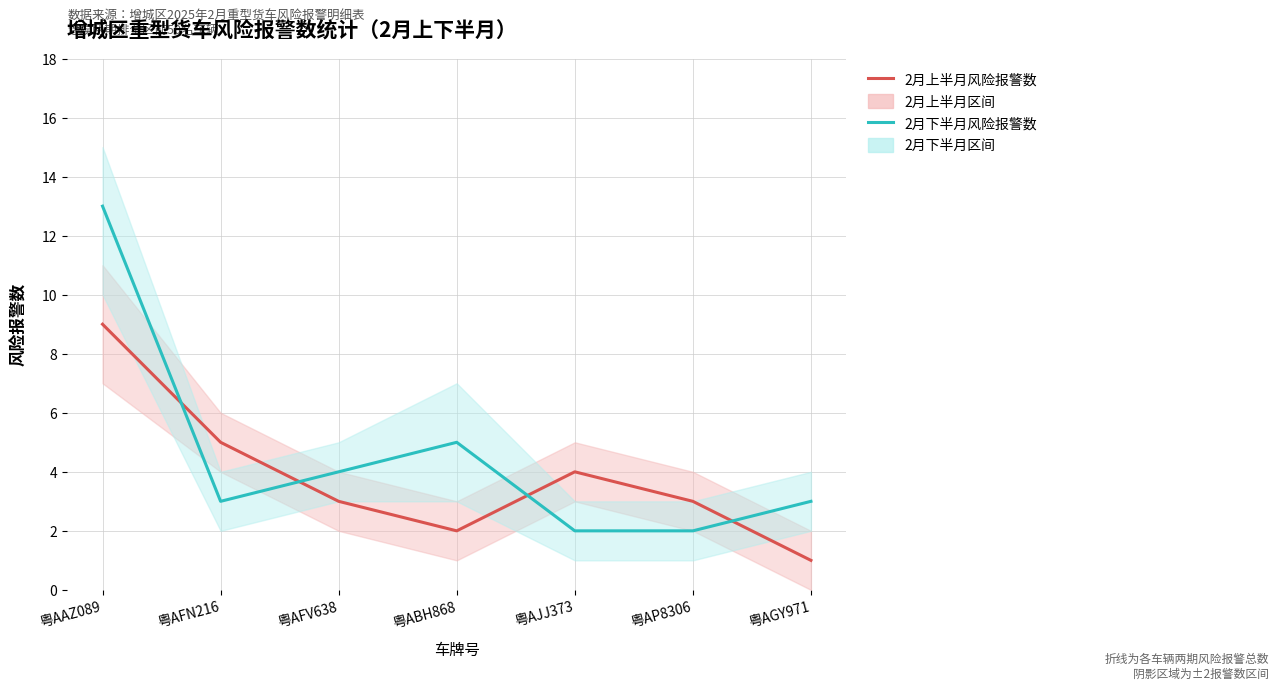

What is the difference between the maximum and minimum values in the 2月下半月风险报警数 series?

11